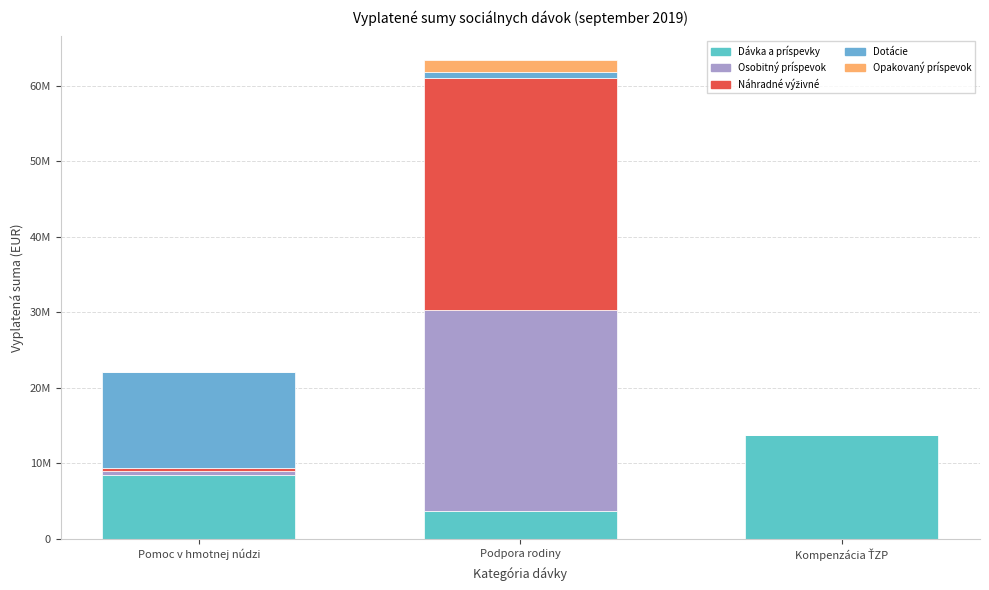

Are the bars horizontal?

No